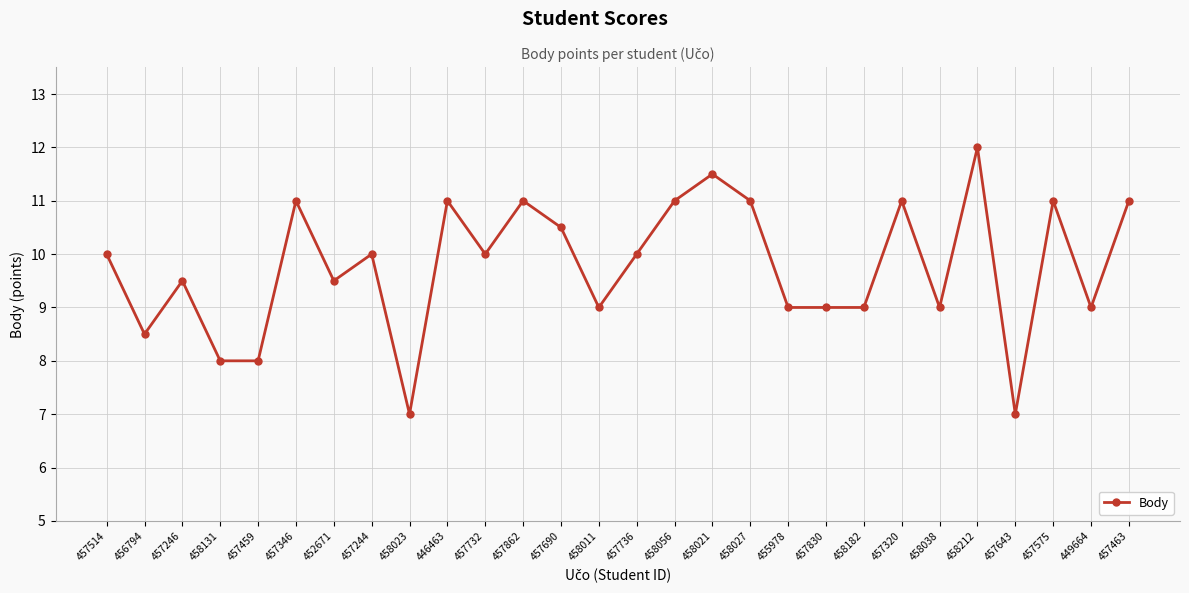

Reading left to right, extract all data points from this chart.

10.0	8.5	9.5	8.0	8.0	11.0	9.5	10.0	7.0	11.0	10.0	11.0	10.5	9.0	10.0	11.0	11.5	11.0	9.0	9.0	9.0	11.0	9.0	12.0	7.0	11.0	9.0	11.0